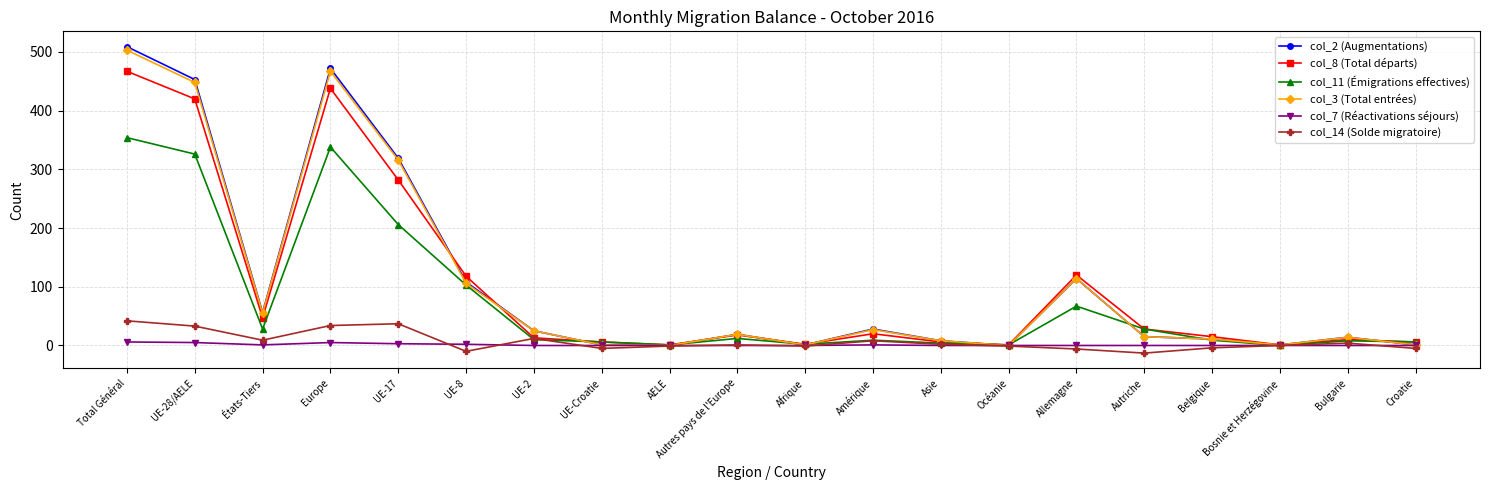

What is the sum of the col_3 (Total entrées) values at Allemagne and Autres pays de l'Europe?

133